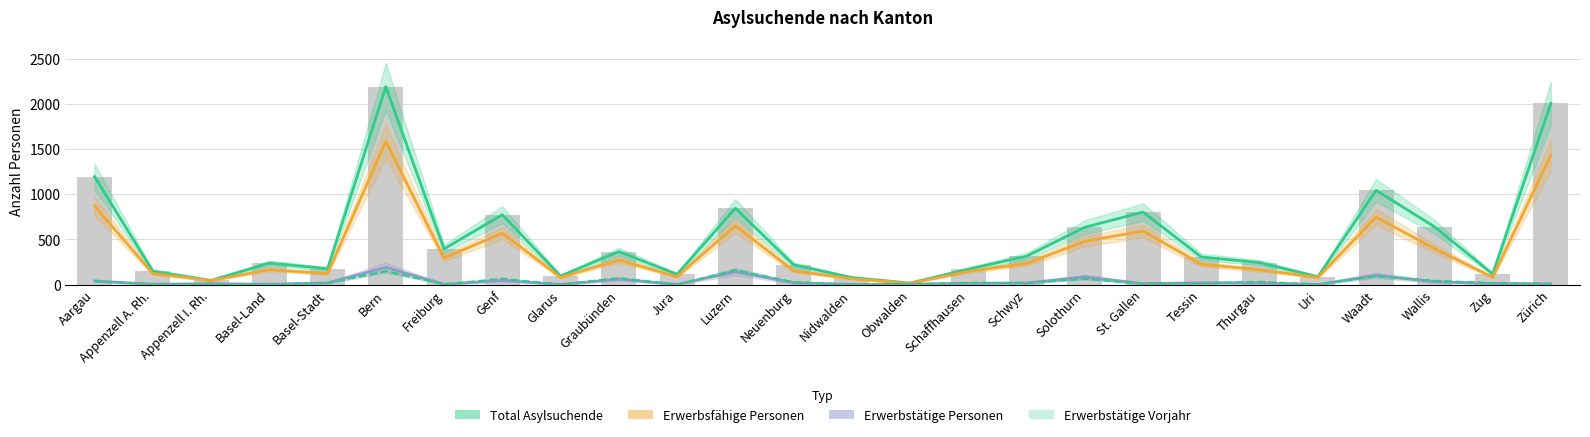

At Glarus, list the series in order from smallest to largest.

Erwerbstätige Personen, Erwerbstätige Vorjahr, Erwerbsfähige Personen, Total Asylsuchende